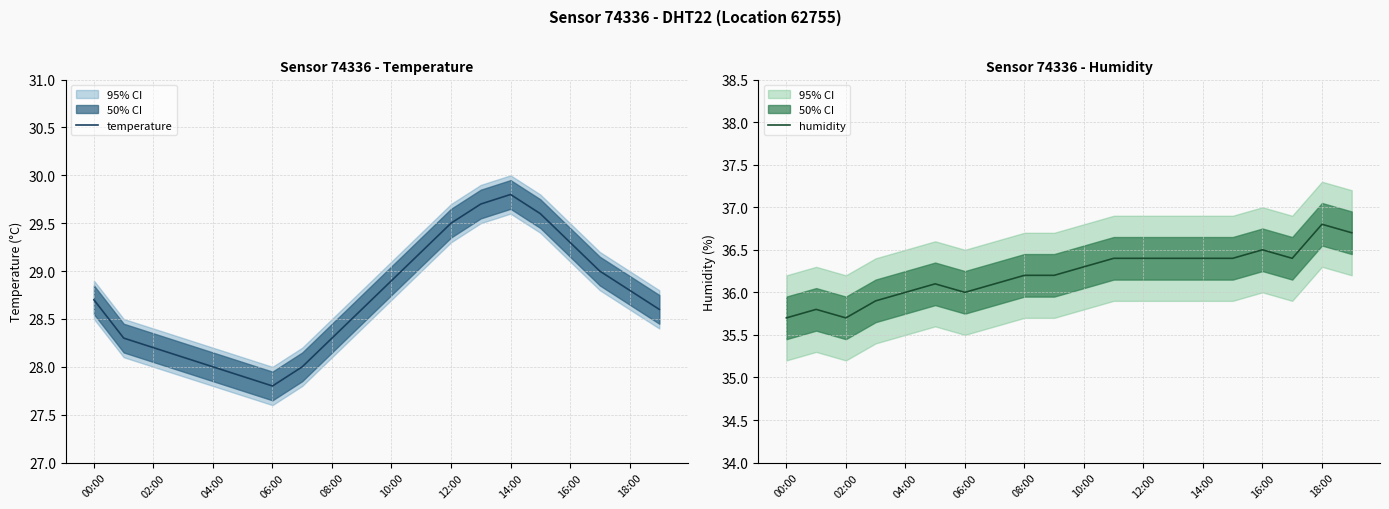

What is the value of the temperature point at the 4th from the left?

28.1